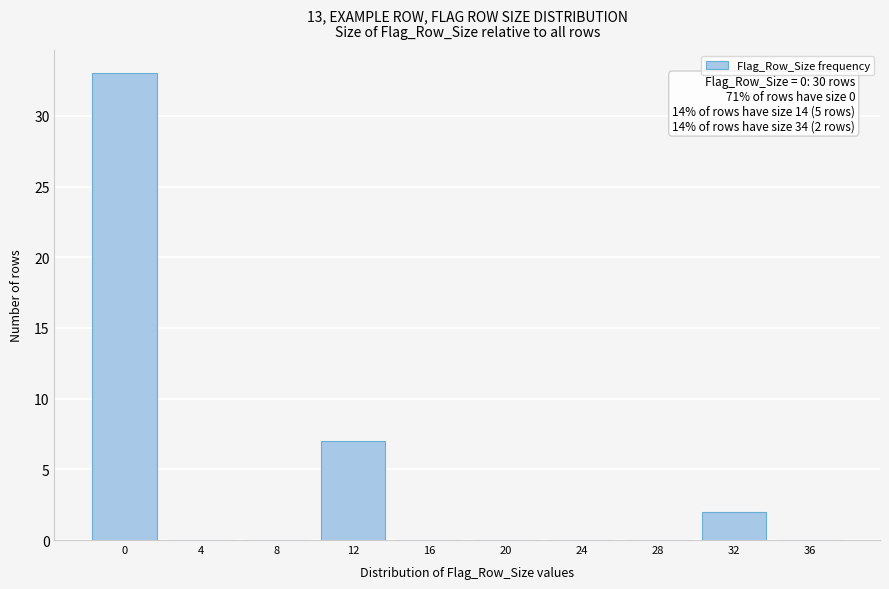

Reading left to right, transcribe all the data shown in this chart.

0=33	4=0	8=0	12=7	16=0	20=0	24=0	28=0	32=2	36=0